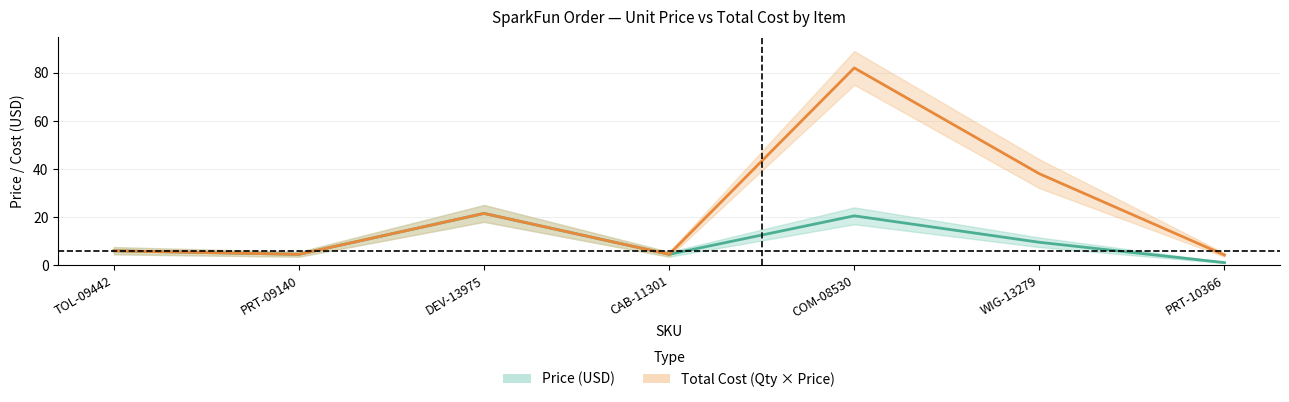

Where is the first local minimum for Total Cost?

PRT-09140